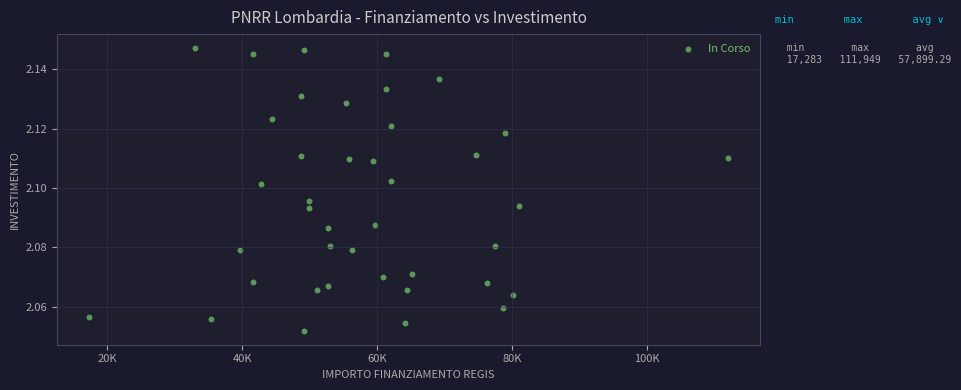

What is the range of X values (max minus min)?

94665.7